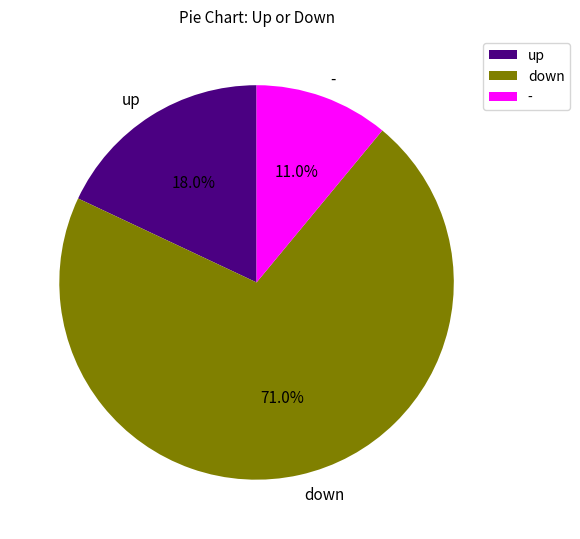

Approximately how many times larger is the value at up compared to -?

1.6